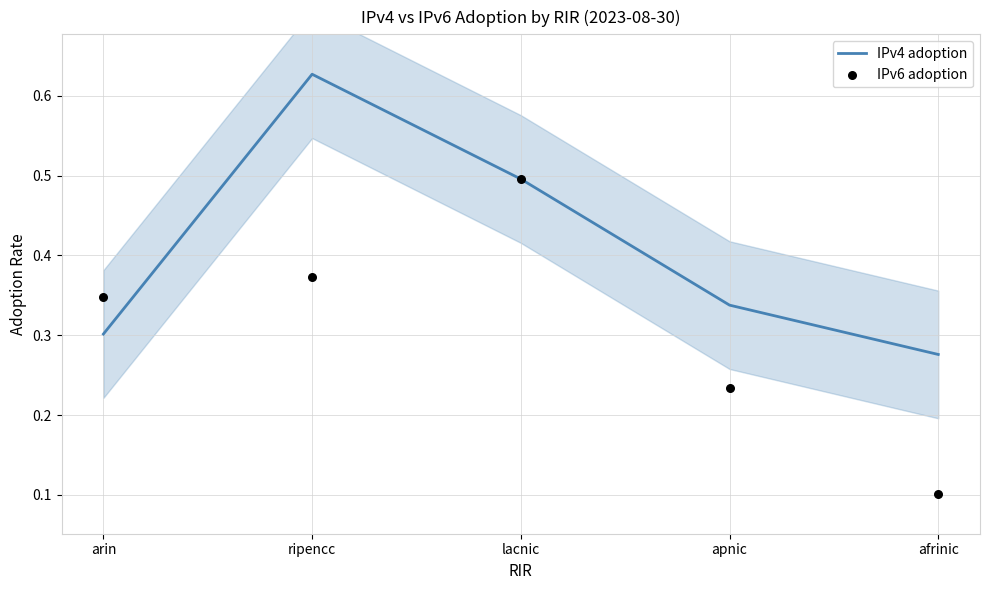

Which series has the largest Y range (max minus min)?

IPv6 adoption